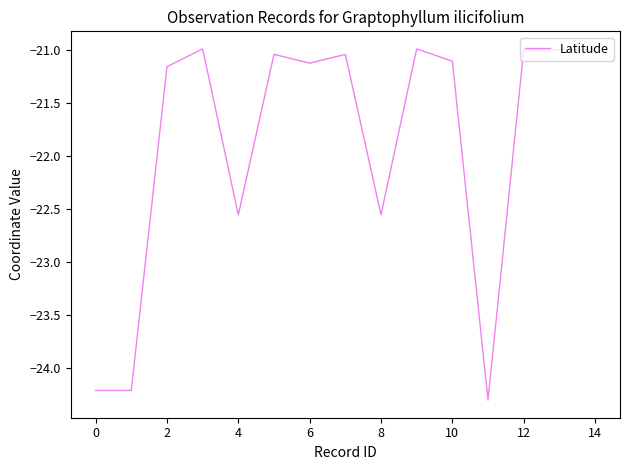

What is the smallest value displayed?

-24.3